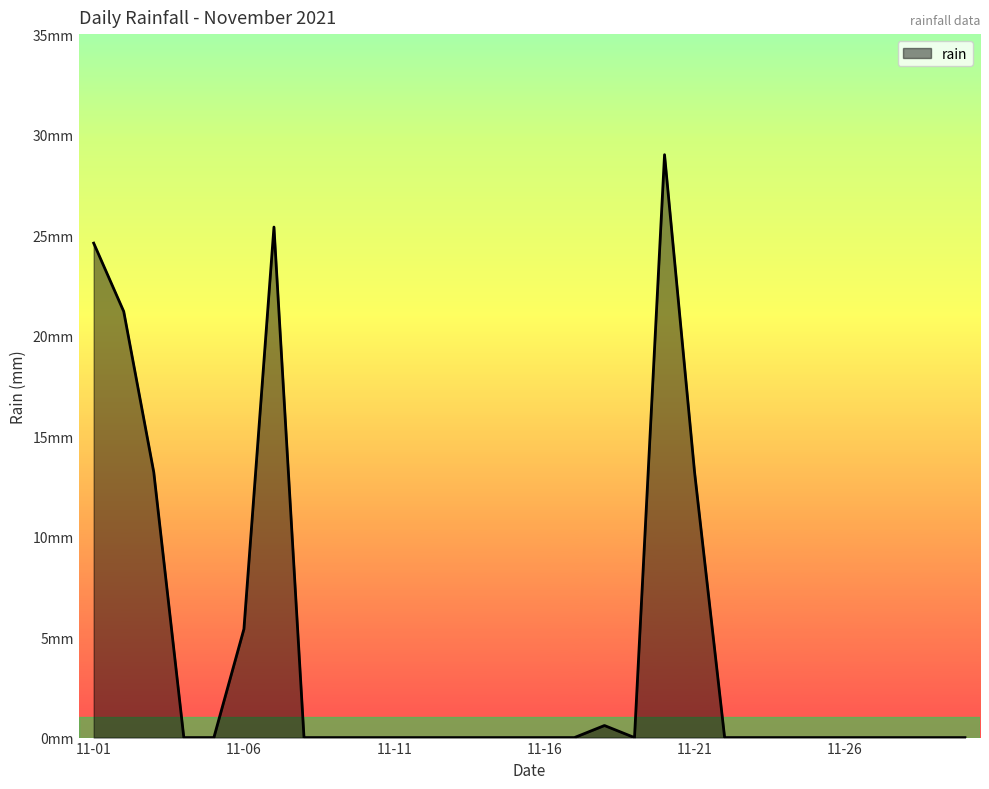

Does the chart have visible grid lines?

No